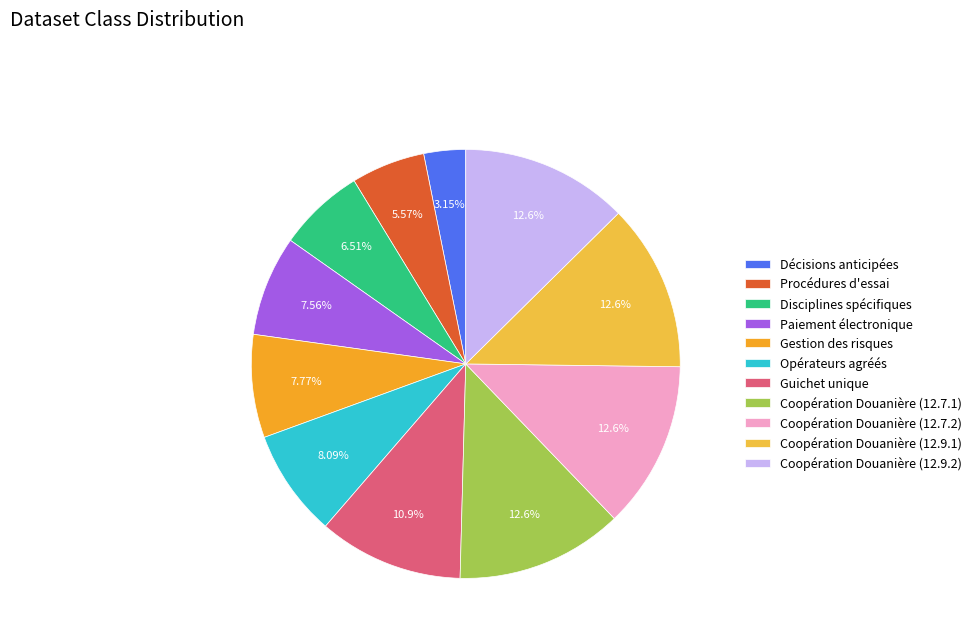

Is there any slice that represents more than half of the pie?

No